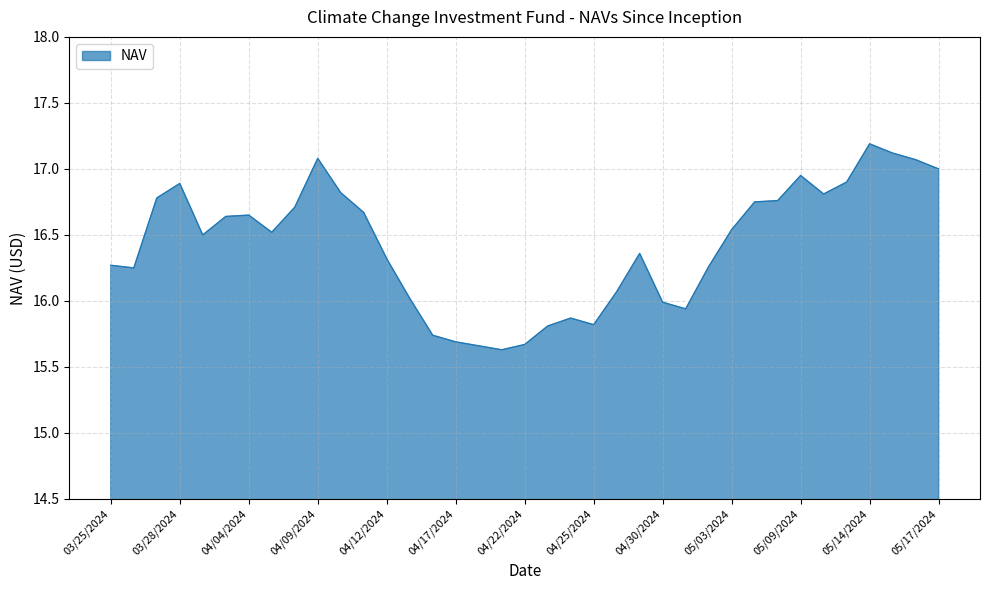

What is the maximum value shown in the chart?

17.2